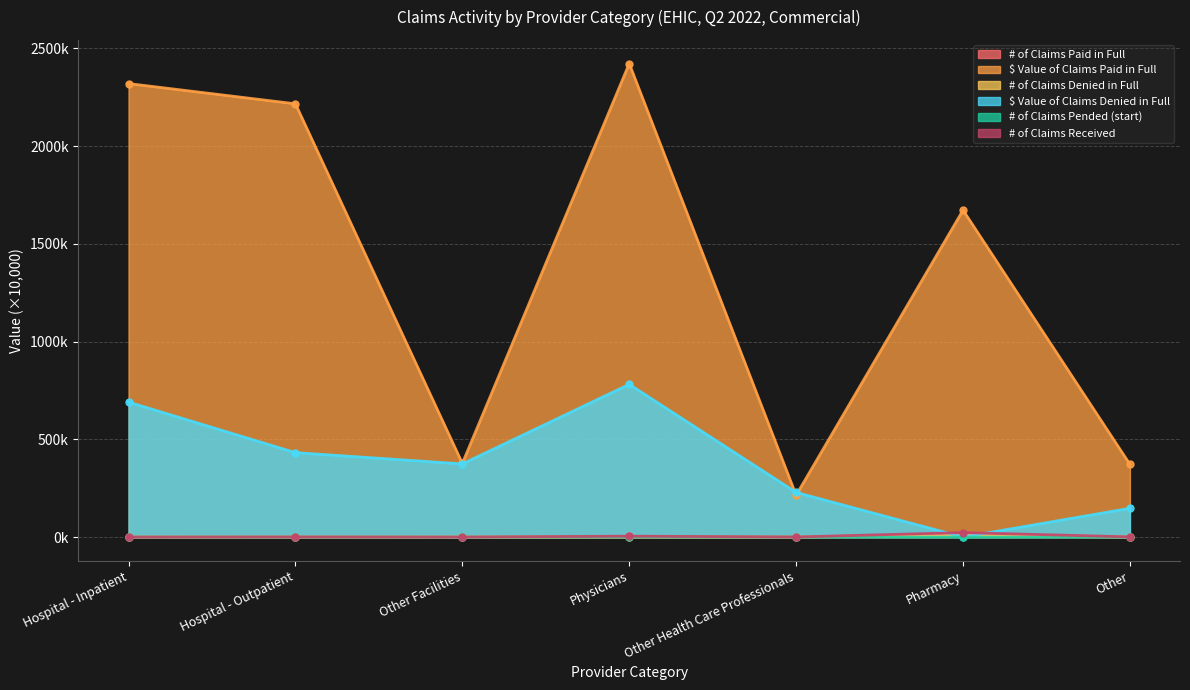

How many lines are shown in the chart?

6